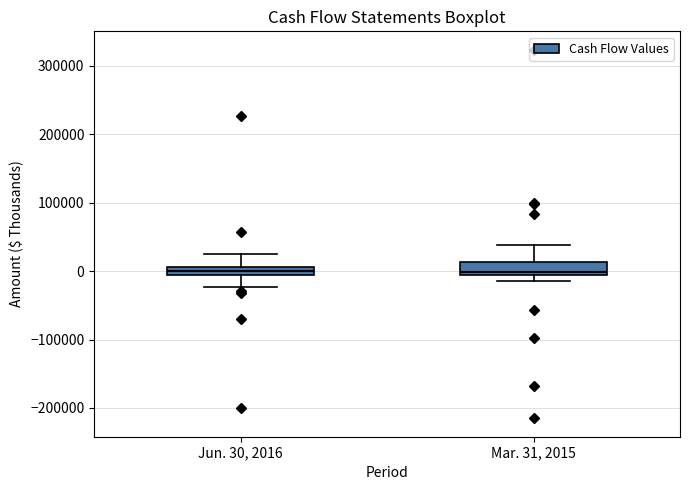

Where is the lower edge of the box for Jun. 30, 2016 on the y-axis? The values are not printed on the chart, so give them approximately, as read against the axis.

-10000